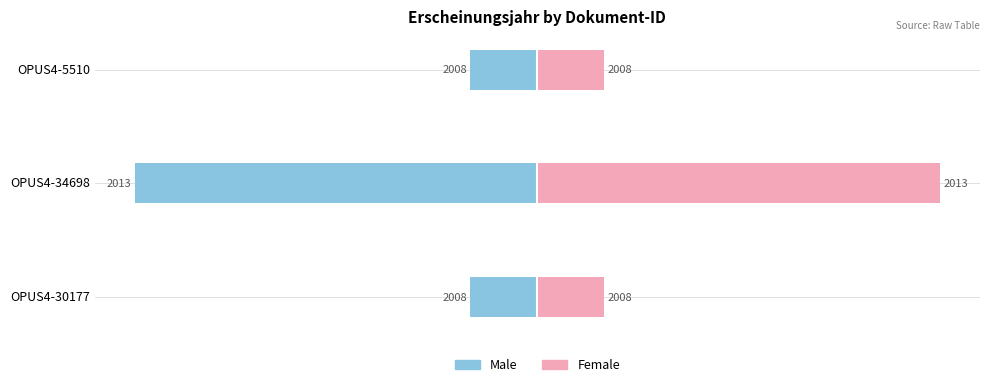

At how many categories does at least one series exceed -5?

3